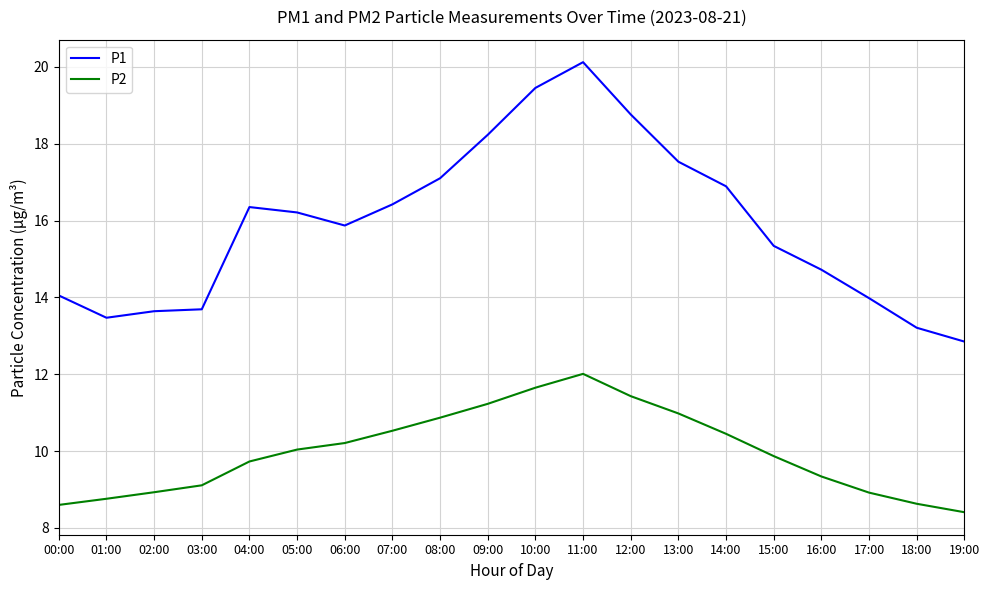

The P1 series shows 21.8 at 01:00. True or false?

False